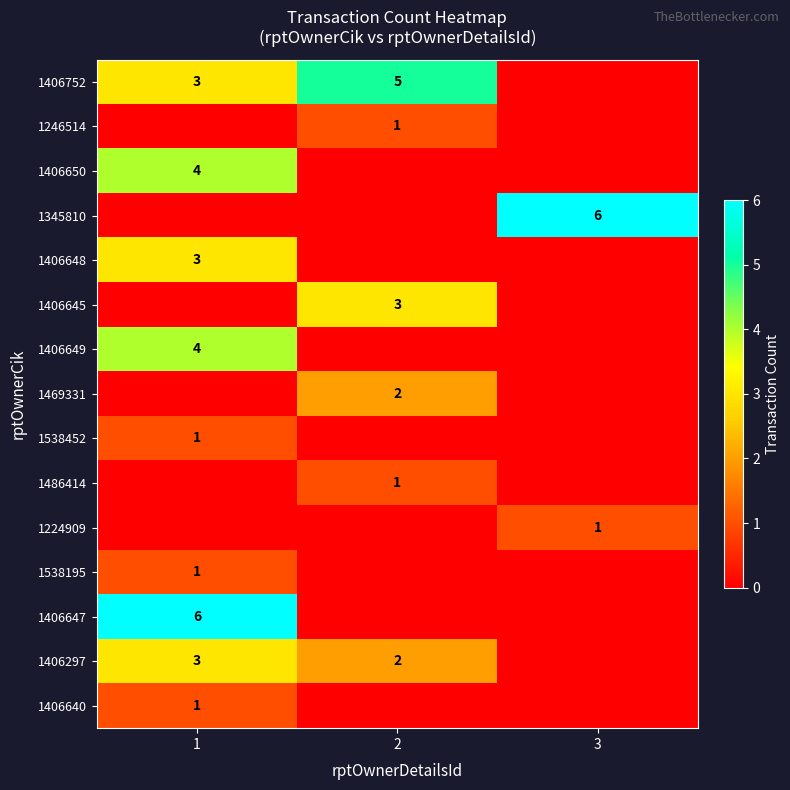

Is it true that 1406649 equals 4 at 1?

True